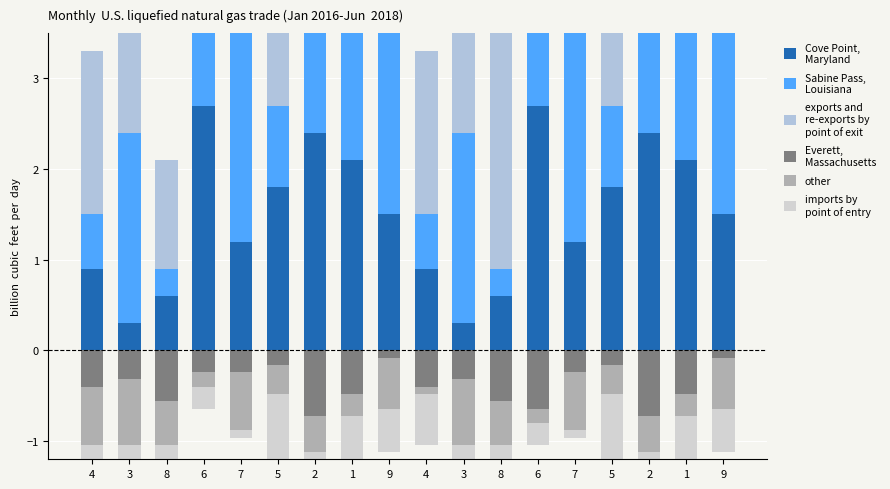

What is the greatest value displayed?

2.7